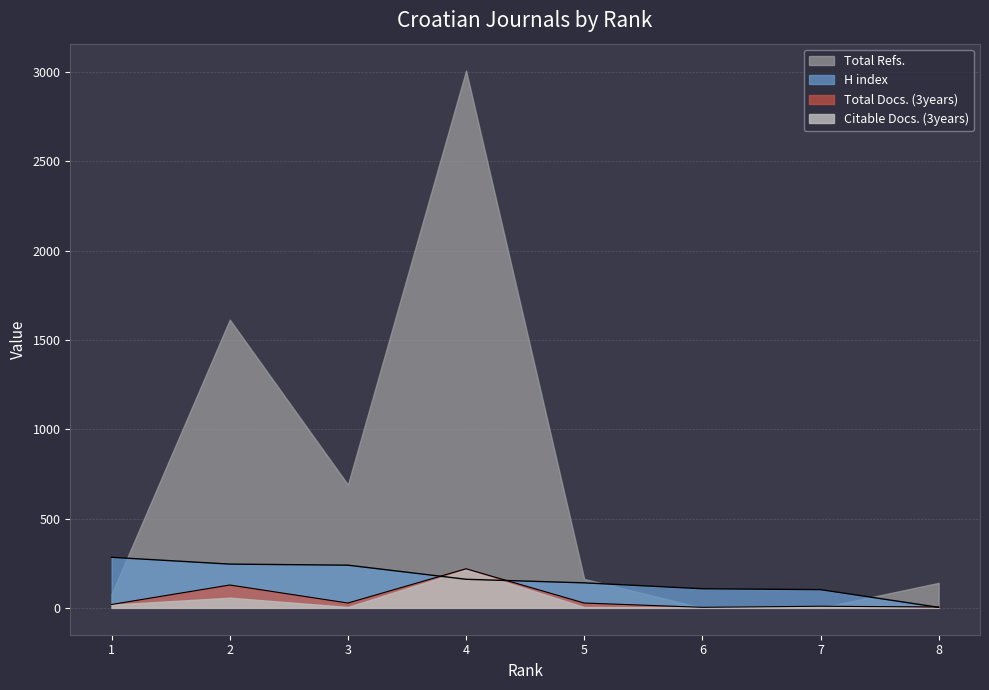

How many values in the Total Docs. (3years) series are below 27?

4